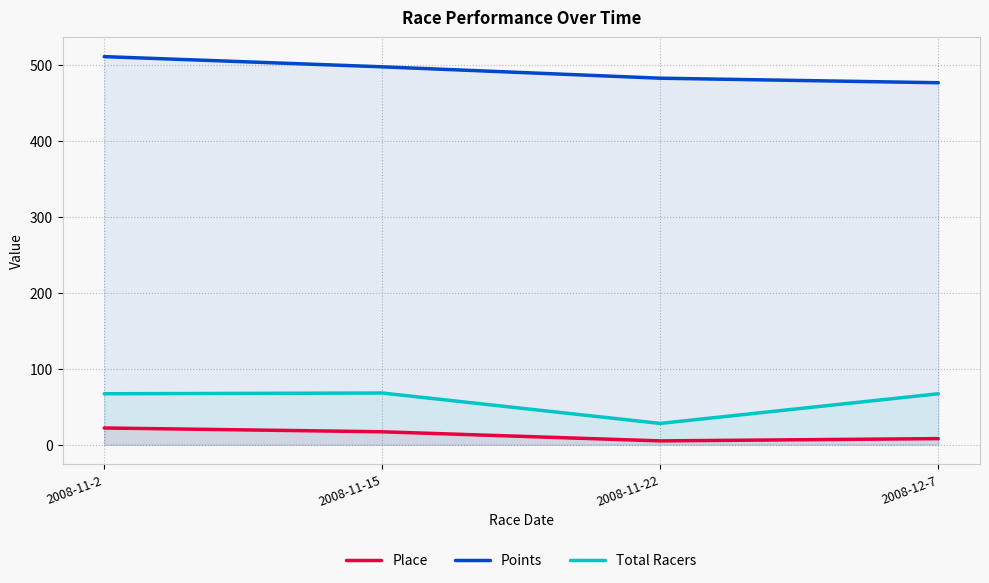

What is the spread (max minus min) of values at 2008-11-2?

488.5